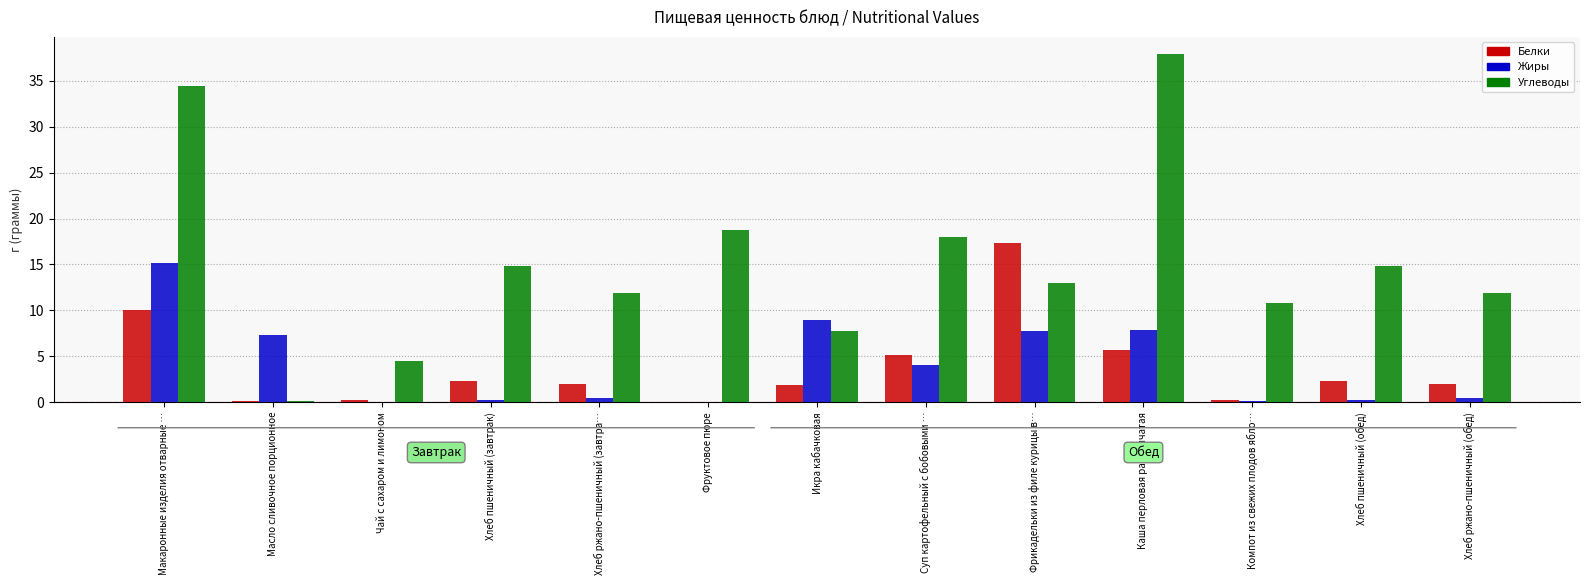

What is the difference between the Белки values at Хлеб ржано-пшеничный (обед) and Хлеб пшеничный (обед)?

0.3